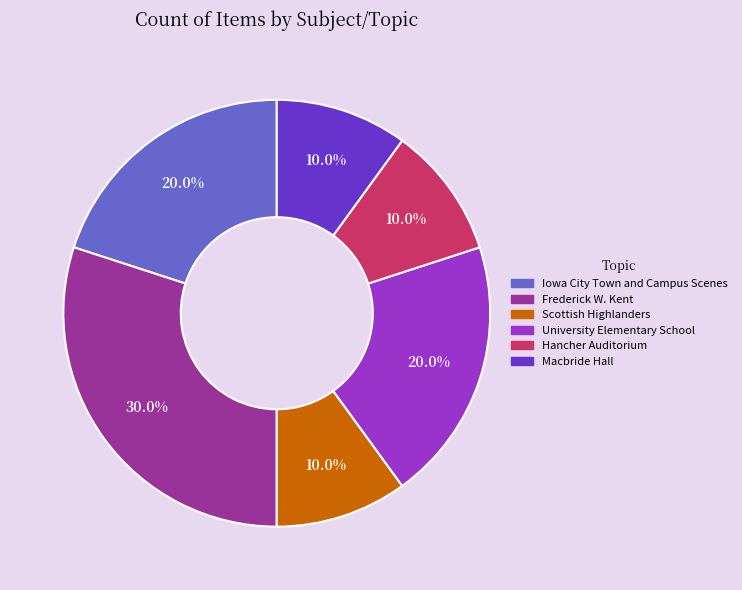

Which category has the biggest portion of the pie?

Frederick W. Kent